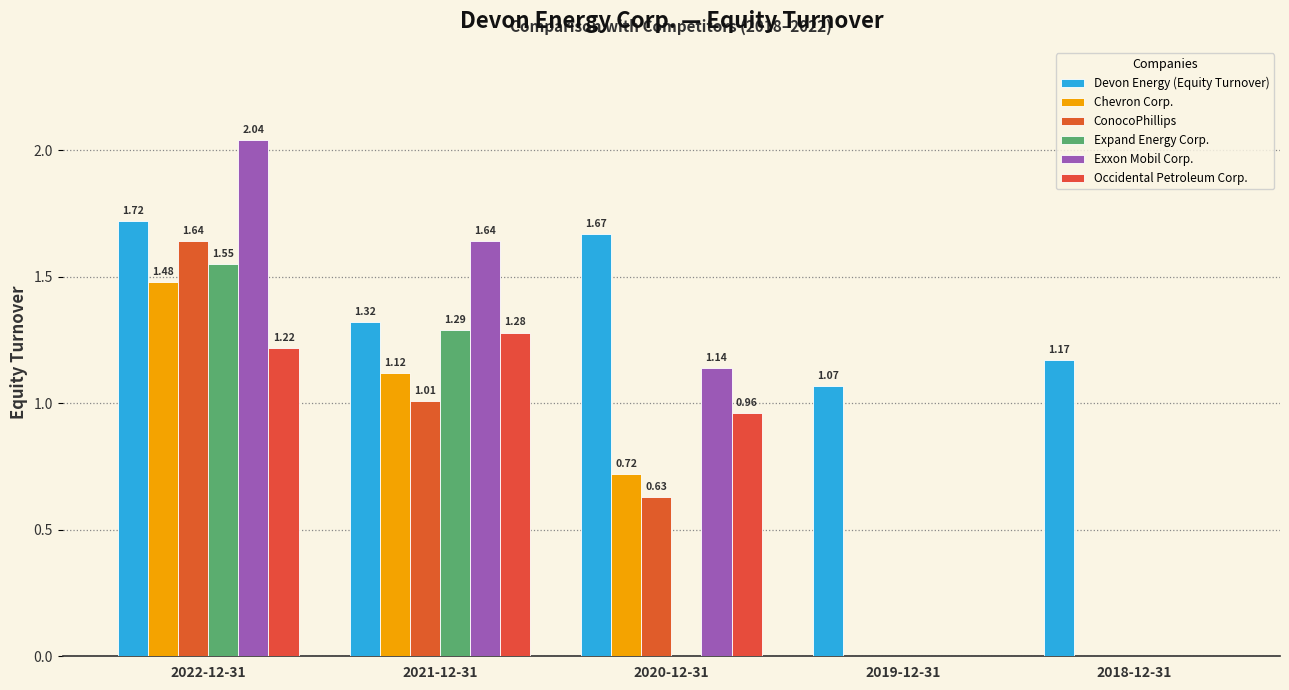

How many data points does each series have?

5